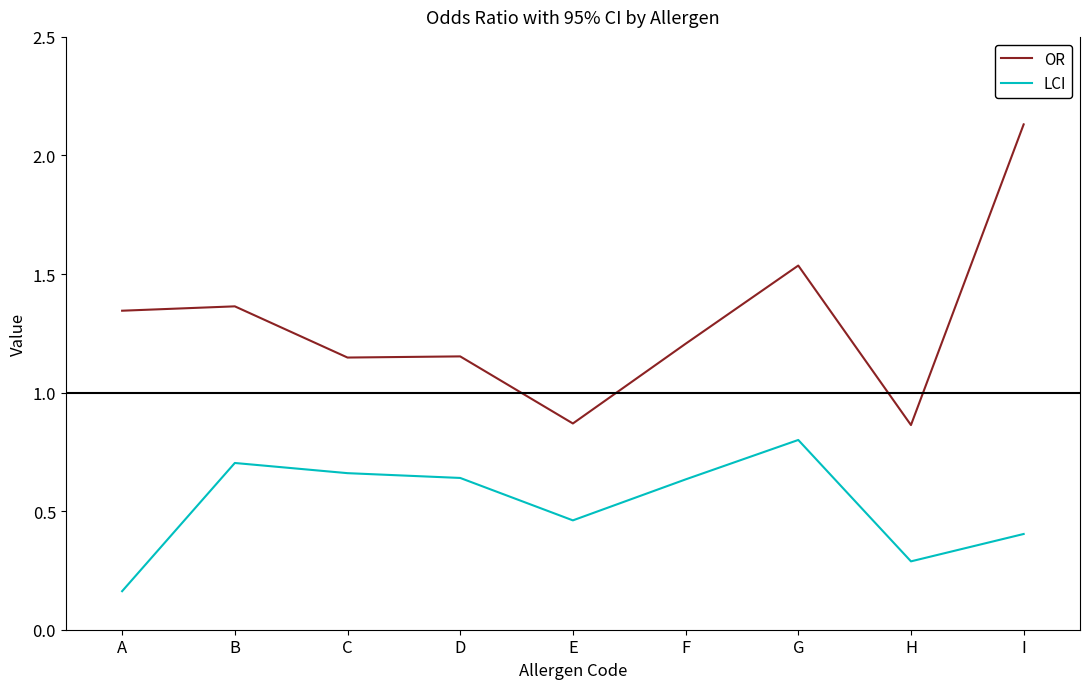

Does the chart have visible grid lines?

No